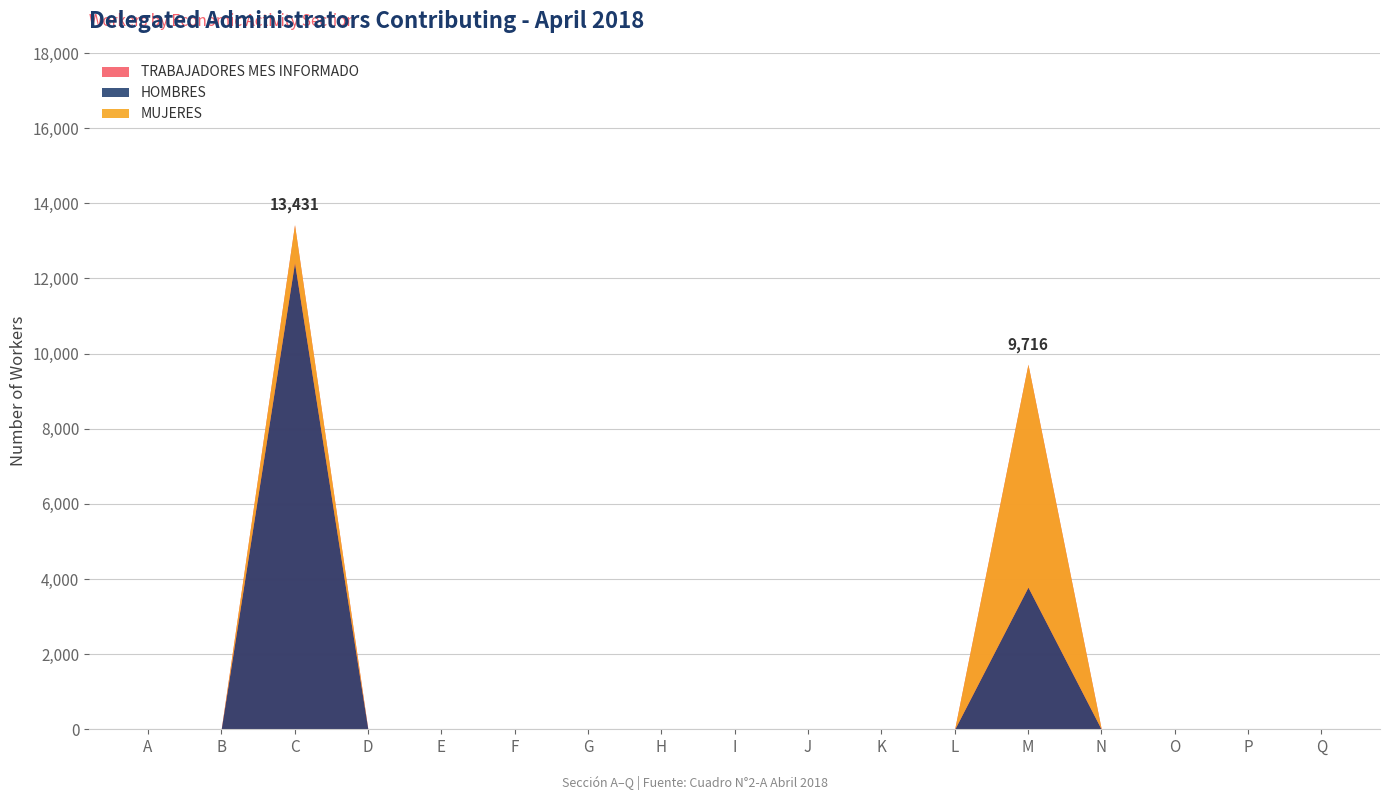

At which category does HOMBRES reach its first local peak?

C